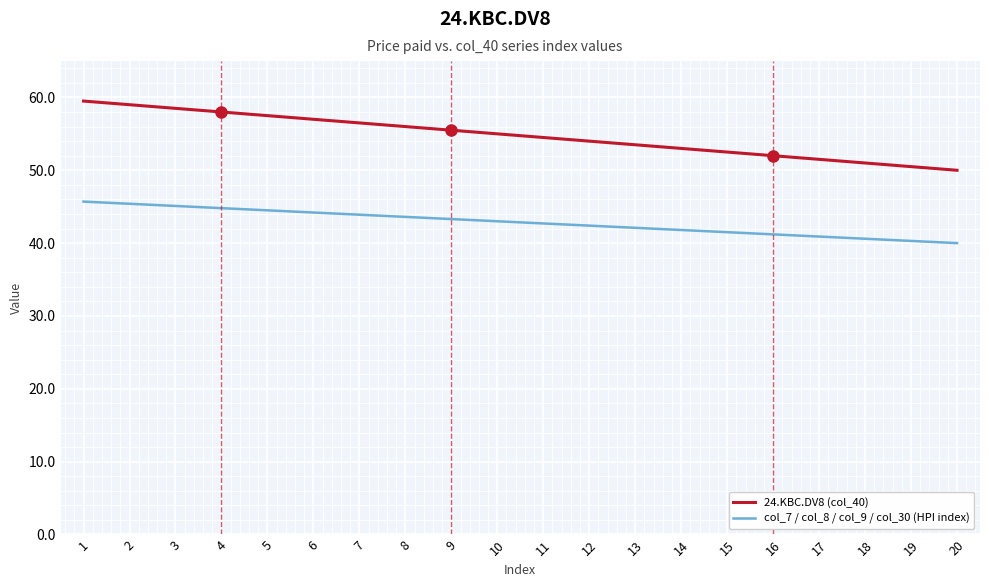

The col_7 / col_8 / col_9 / col_30 (HPI index) series shows 43.3 at 9. True or false?

True